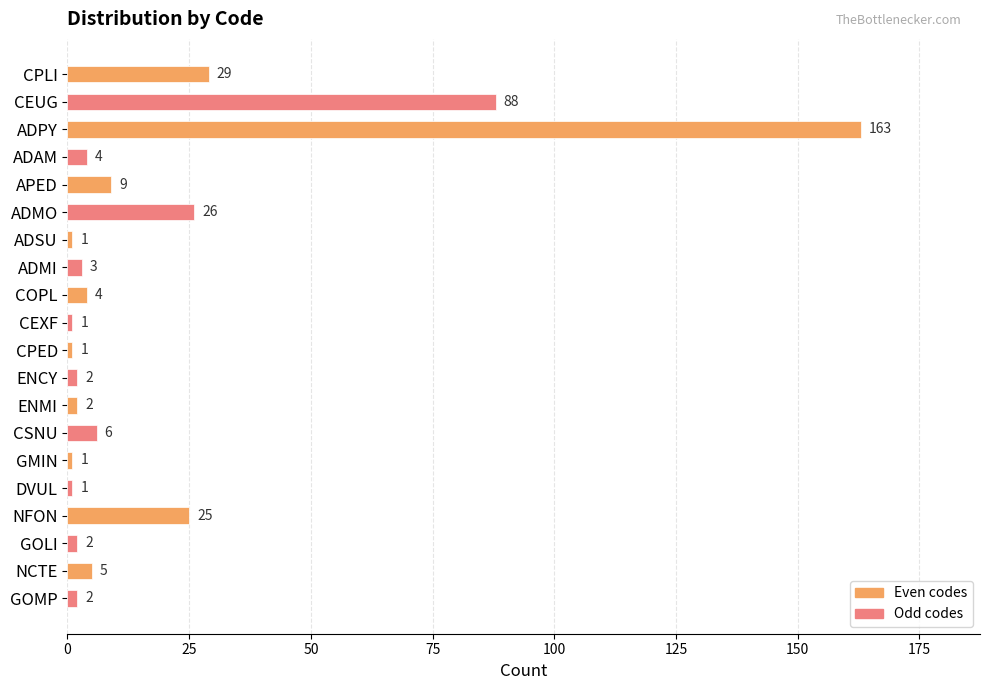

How many data points does each series have?

20